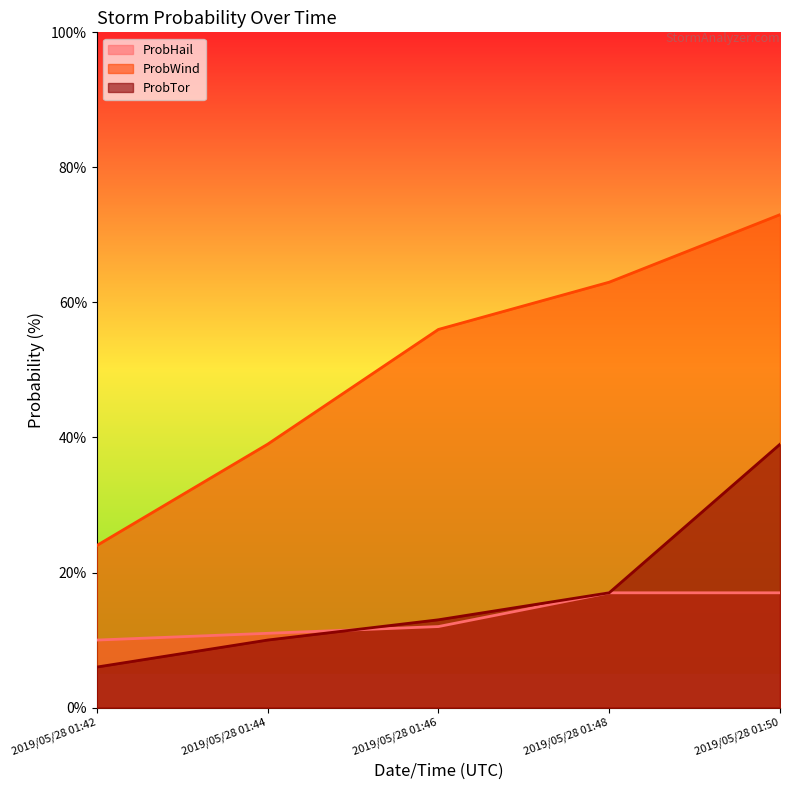

Reading left to right, transcribe all the data shown in this chart.

ProbHail: 2019/05/28 01:42=10	2019/05/28 01:44=11	2019/05/28 01:46=12	2019/05/28 01:48=17	2019/05/28 01:50=17
ProbWind: 2019/05/28 01:42=24	2019/05/28 01:44=39	2019/05/28 01:46=56	2019/05/28 01:48=63	2019/05/28 01:50=73
ProbTor: 2019/05/28 01:42=6	2019/05/28 01:44=10	2019/05/28 01:46=13	2019/05/28 01:48=17	2019/05/28 01:50=39